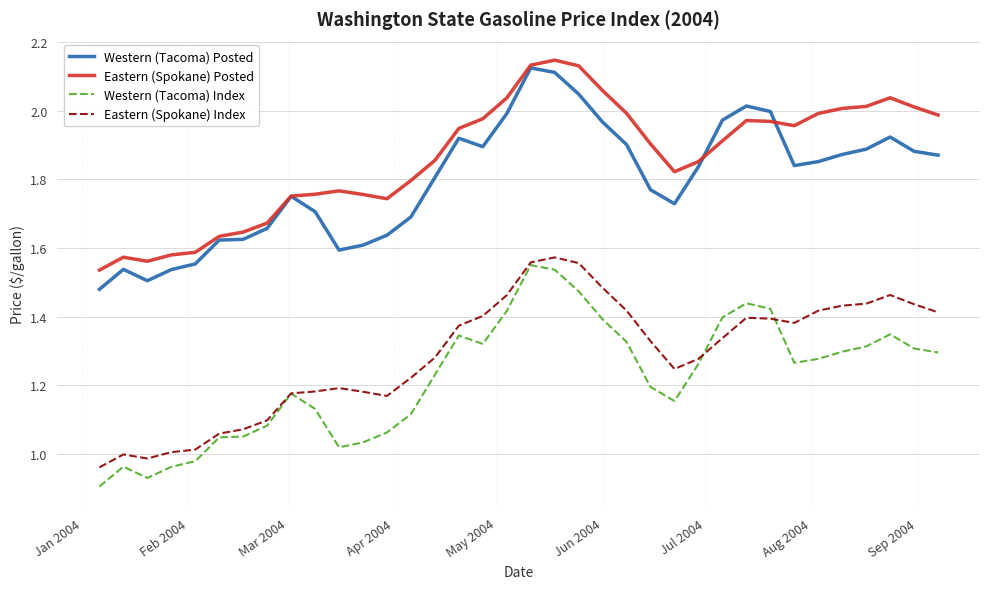

True or false: Eastern (Spokane) Index and Western (Tacoma) Posted cross at least once.

False